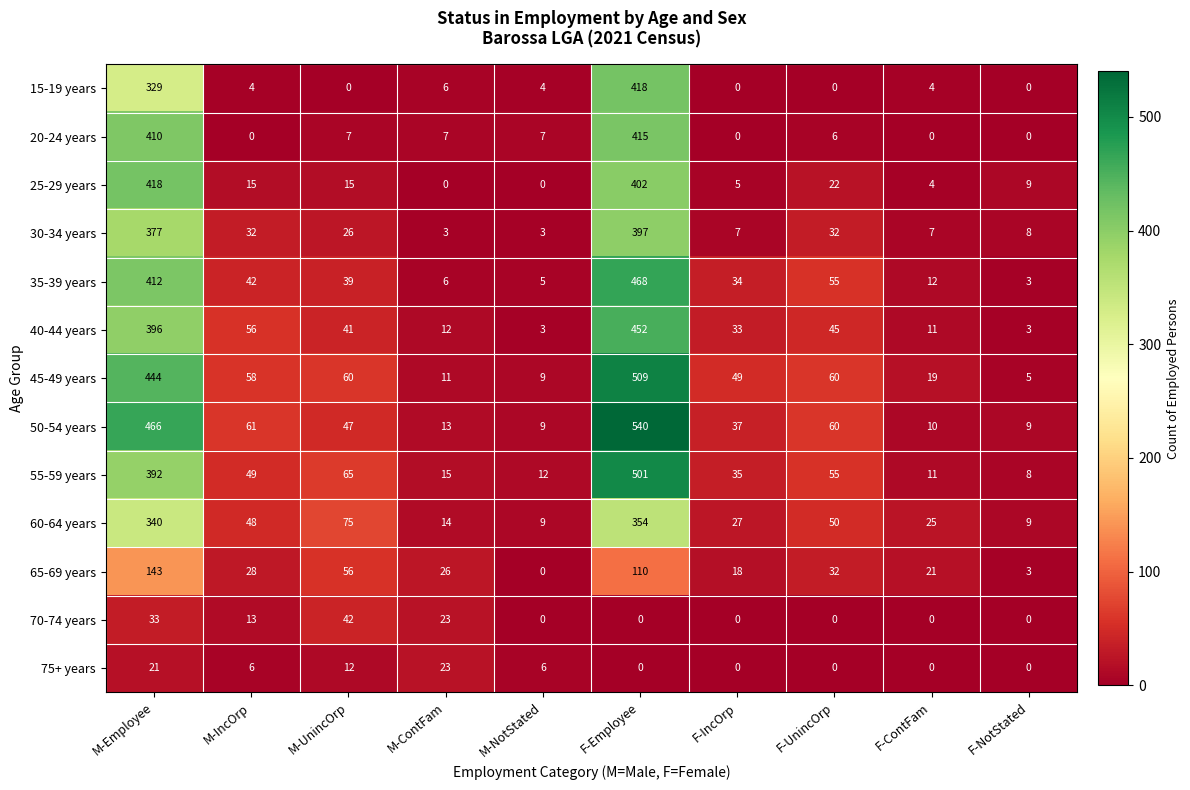

What is the highest value of the 75+ years series?

23